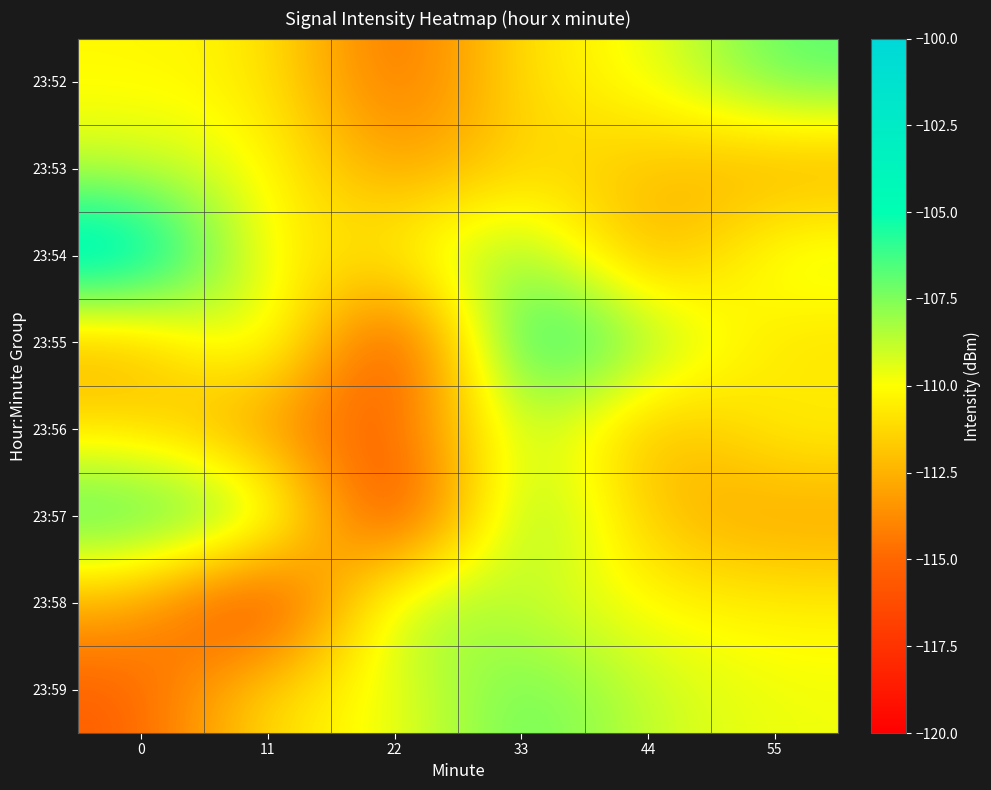

List the series in order of their peak value, highest first.

23:54, 23:55, 23:57, 23:52, 23:59, 23:58, 23:56, 23:53